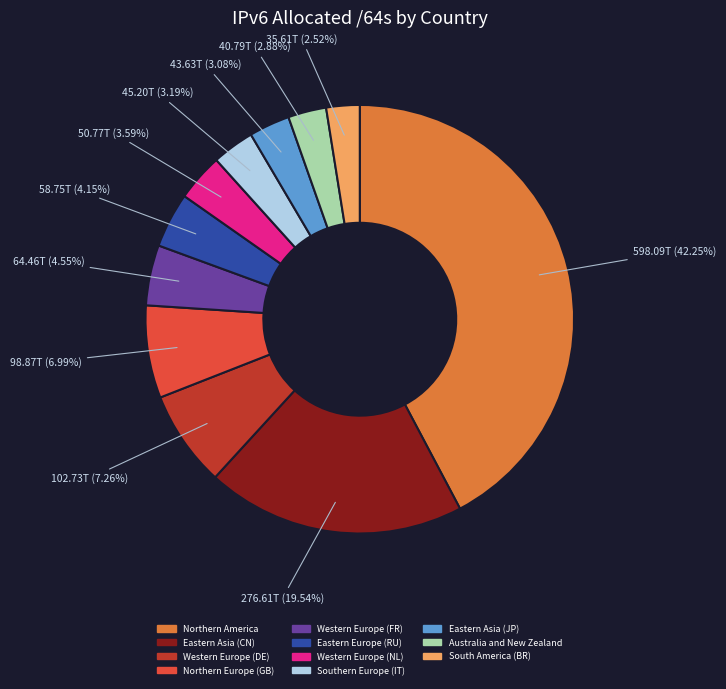

To the nearest percent, what is the difference between the South America (BR) and Northern Europe (GB) slice percentages?

4%